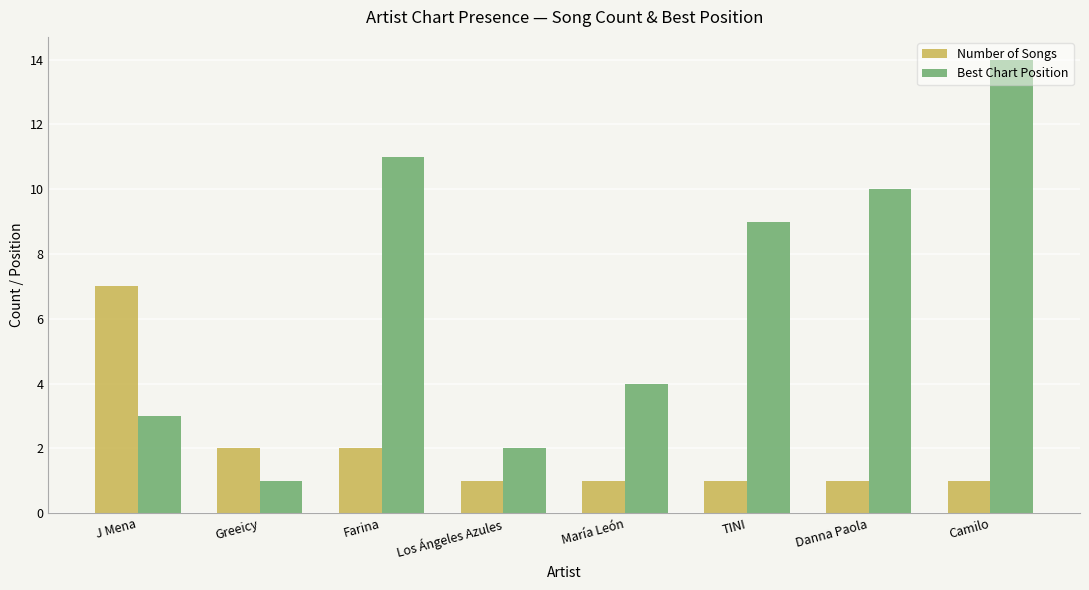

What is the total value across all series at Farina?

13